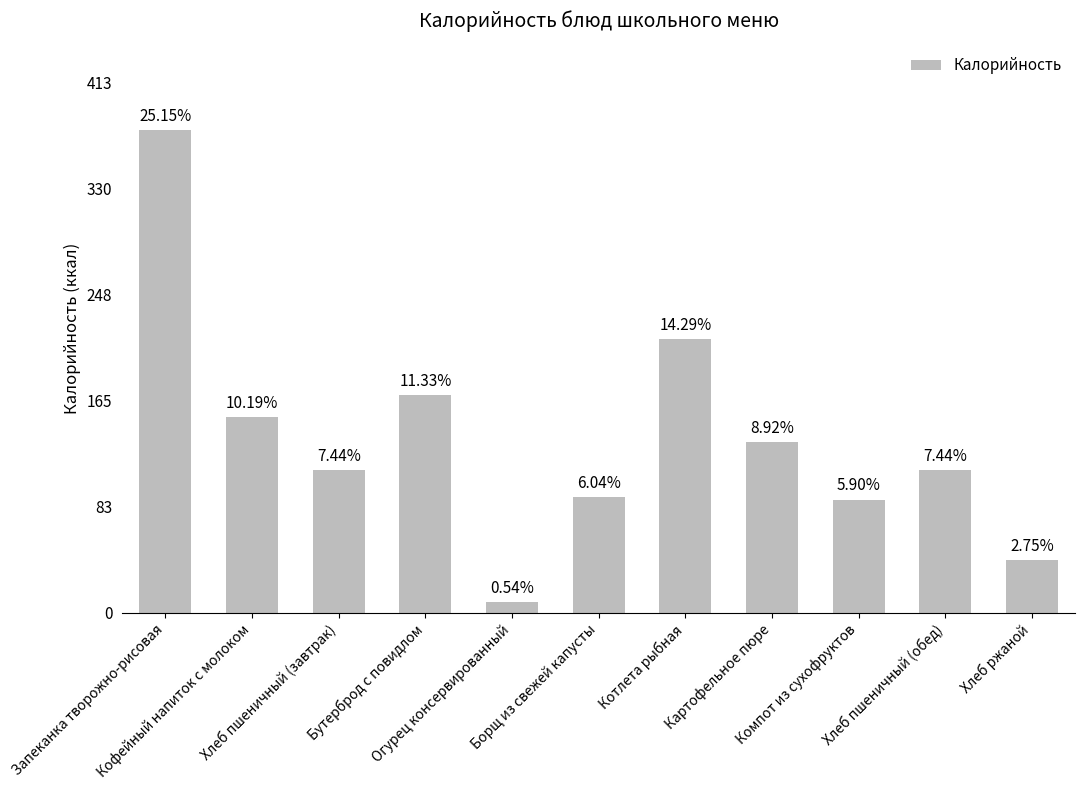

List the labels in order of value, smallest first.

Огурец консервированный, Хлеб ржаной, Компот из сухофруктов, Борщ из свежей капусты, Хлеб пшеничный (завтрак), Хлеб пшеничный (обед), Картофельное пюре, Кофейный напиток с молоком, Бутерброд с повидлом, Котлета рыбная, Запеканка творожно-рисовая